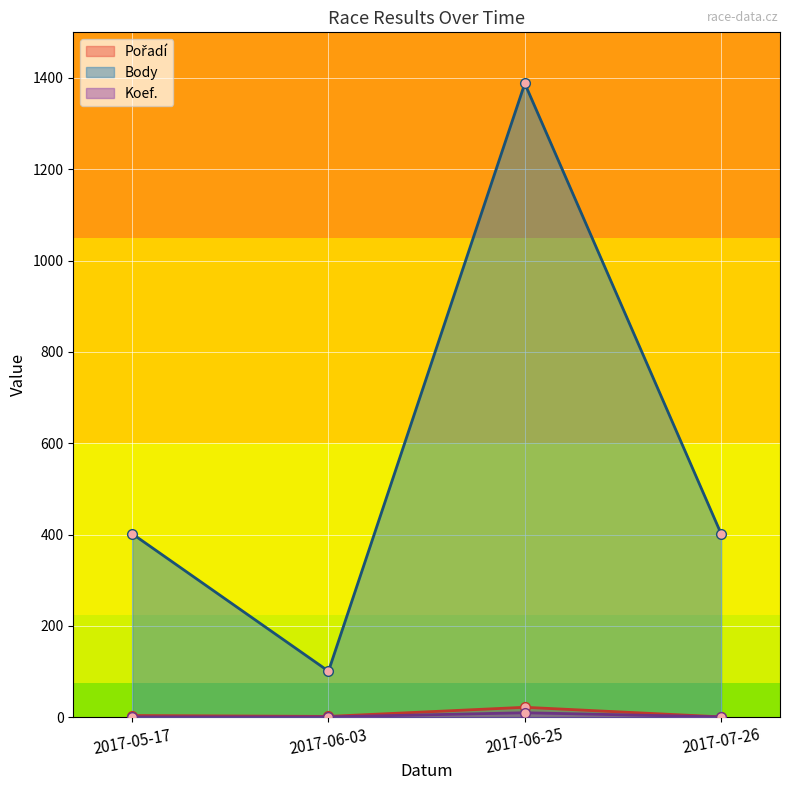

What is the label of the 2nd point from the left?

2017-06-03